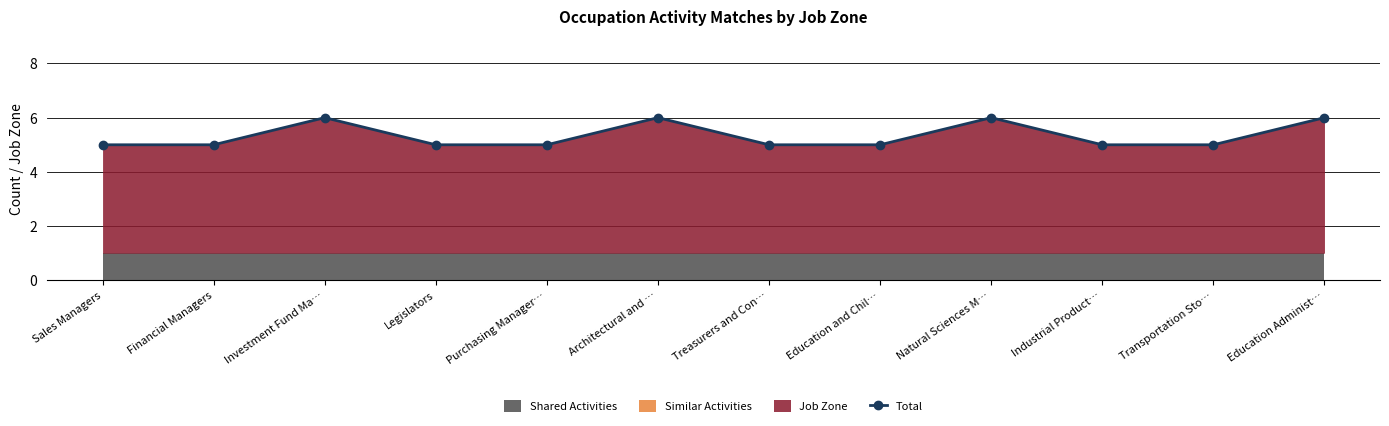

What is the minimum value shown in the chart?

5